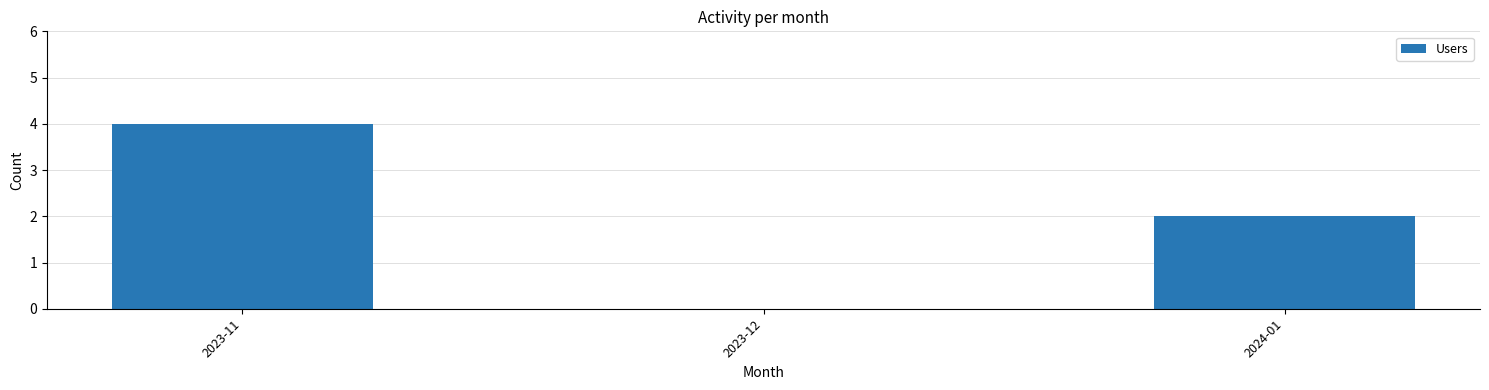

How many data points does each series have?

3